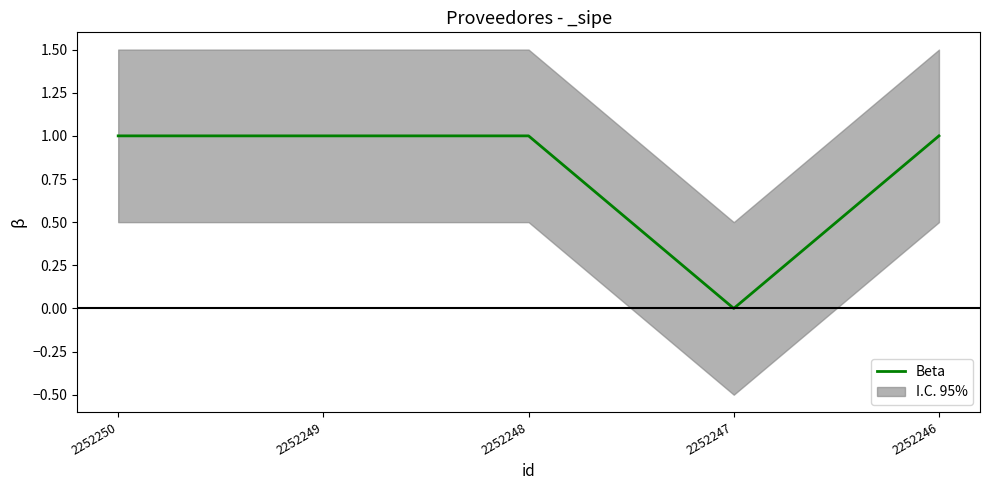

At which label is the value closest to 0?

2252247